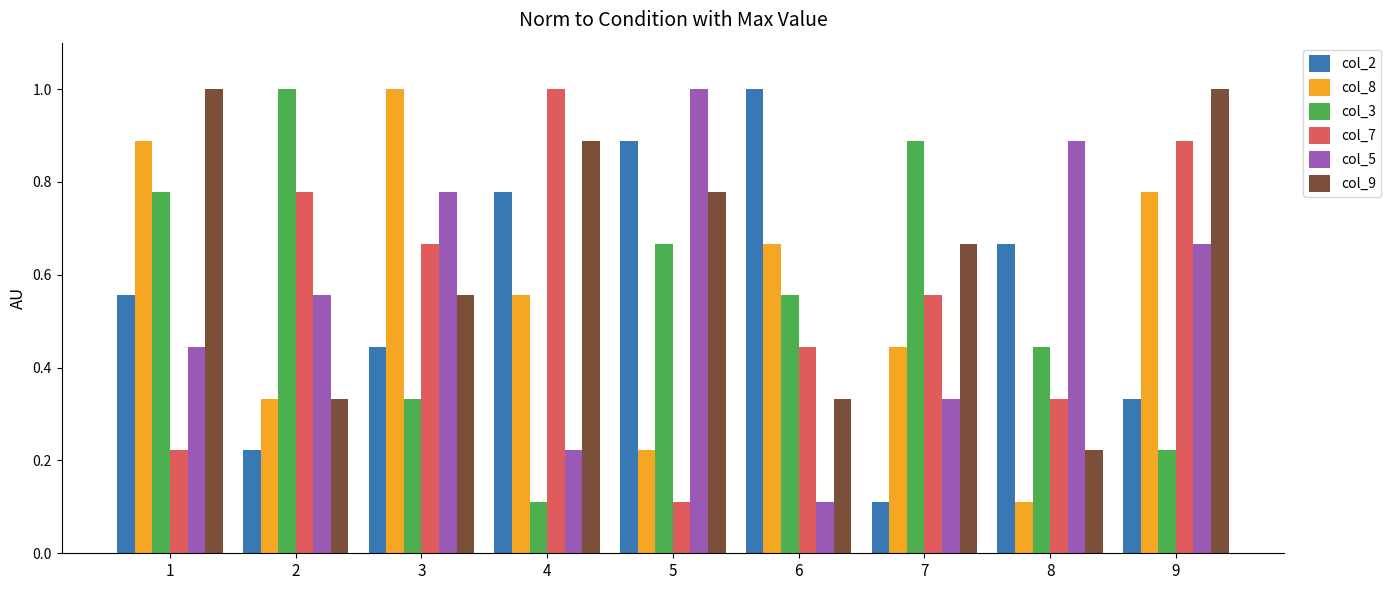

Rank the categories by col_7 value from highest to lowest.

4, 9, 2, 3, 7, 6, 8, 1, 5